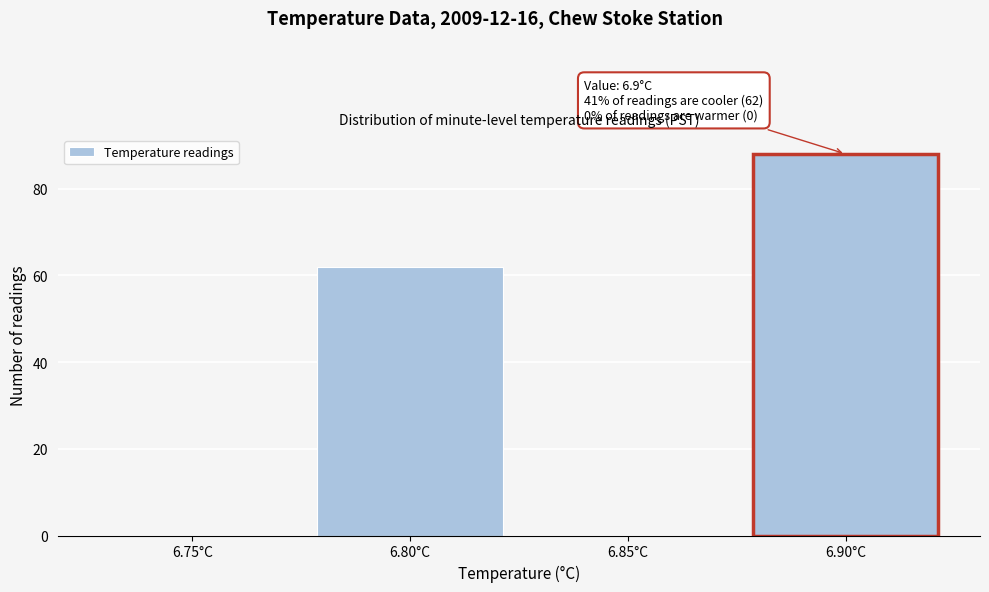

Reading left to right, list all the values displayed in this chart.

6.75°C=0	6.80°C=62	6.85°C=0	6.90°C=88